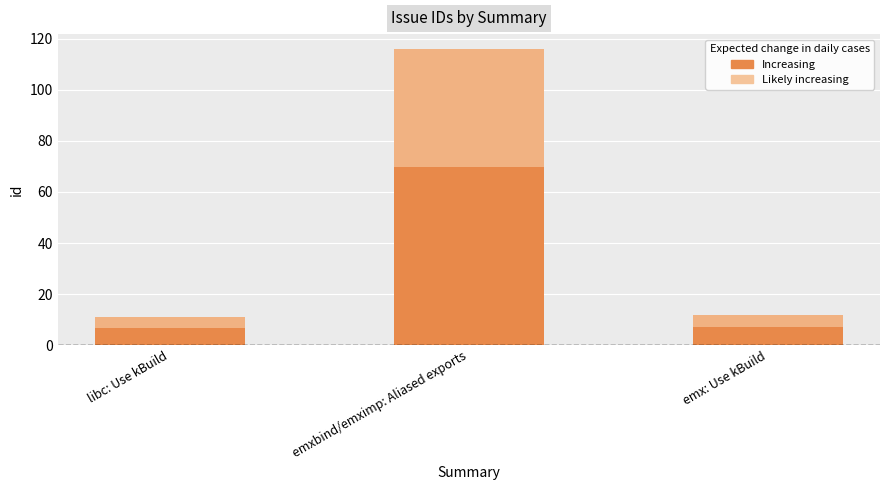

Count the number of categories in the chart.

3